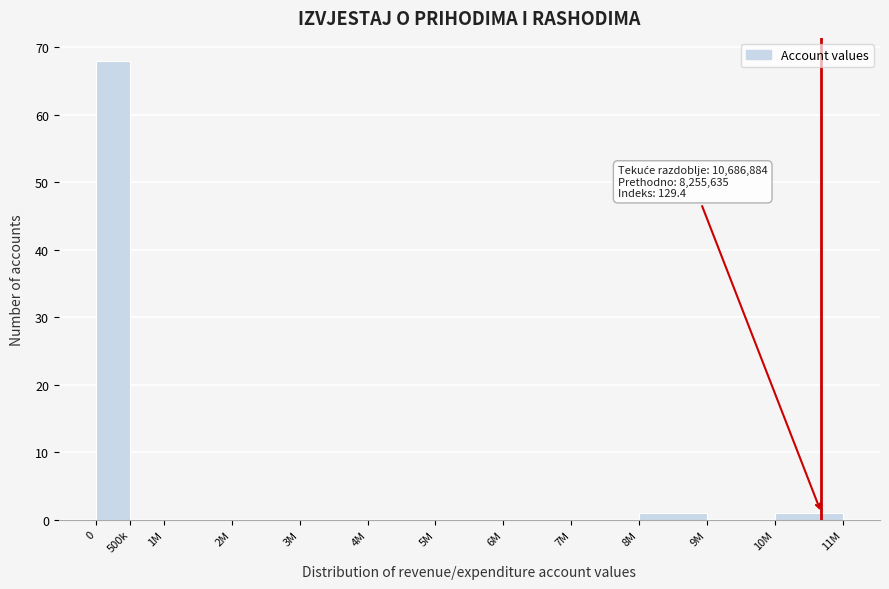

Reading left to right, what are all the values shown in this chart?

0=68	500k=0	1M=0	2M=0	3M=0	4M=0	5M=0	6M=0	7M=0	8M=1	9M=0	10M=1